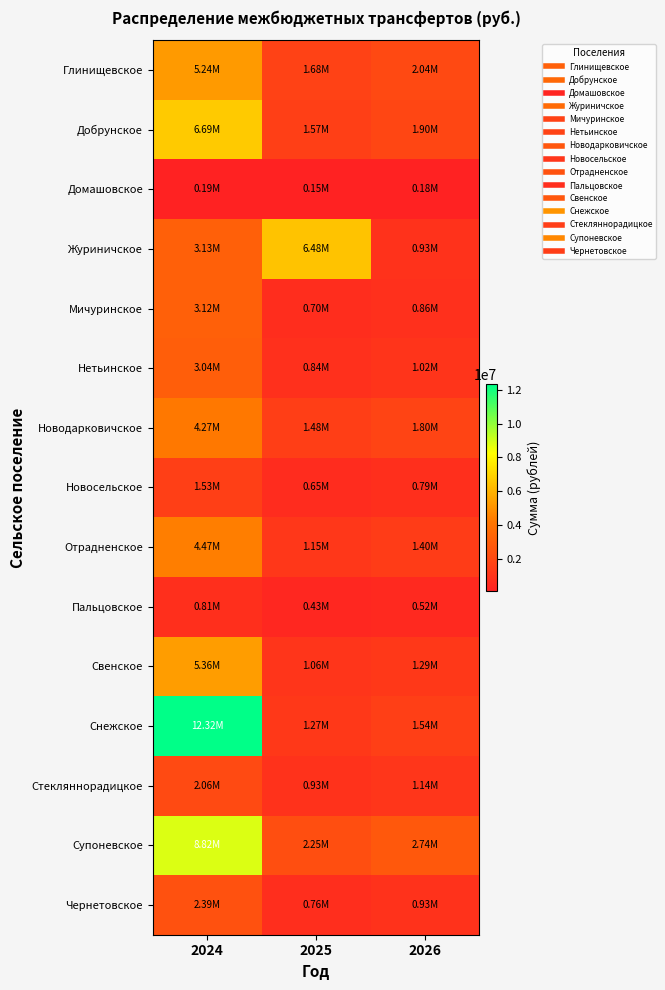

Which category has the lowest value across all series?

2025